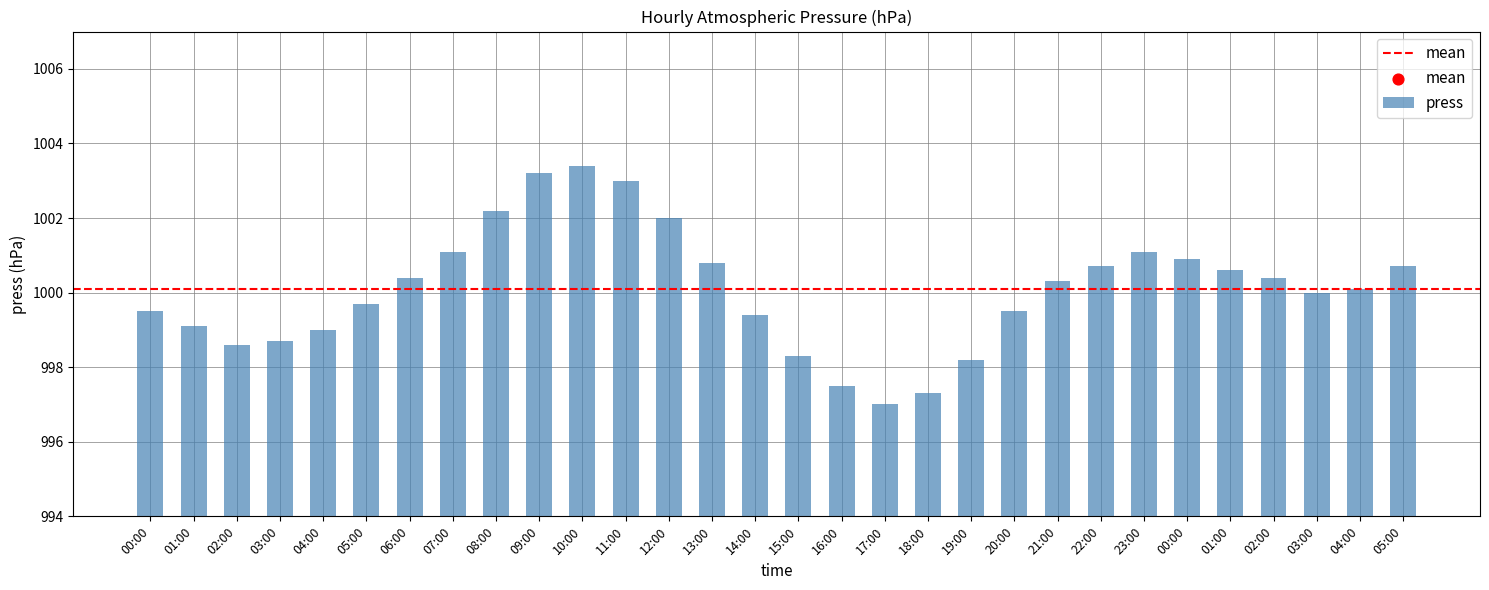

Approximately how many times larger is the value at 01:00 compared to 01:00?

1.0